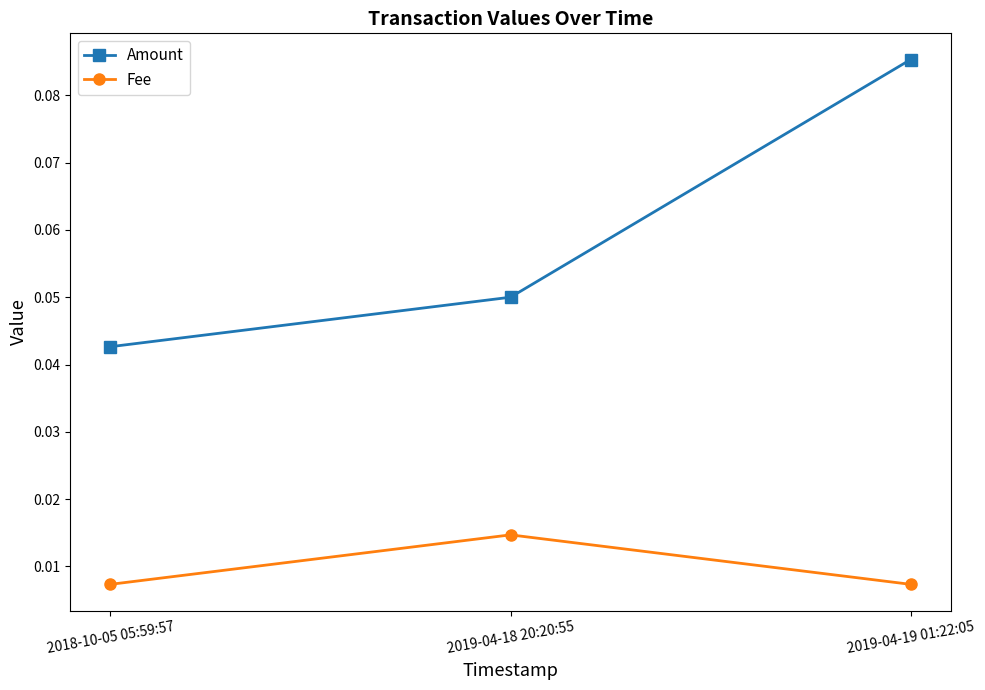

Does the chart have visible grid lines?

No